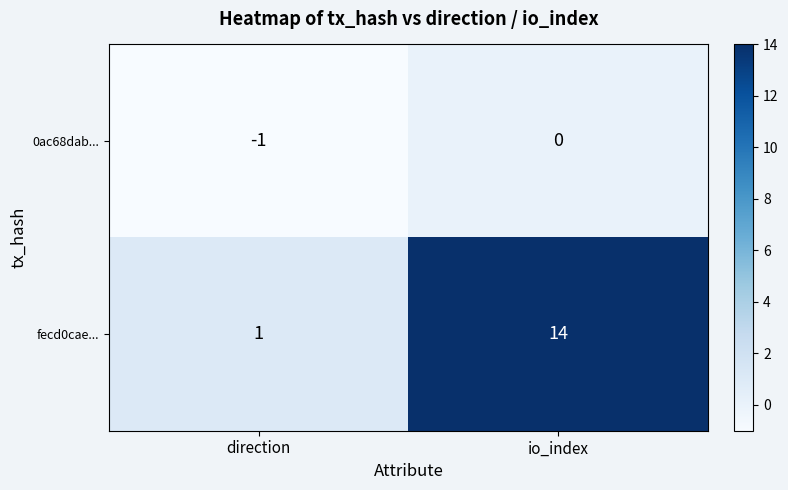

At which category does the chart reach its peak across all series?

io_index